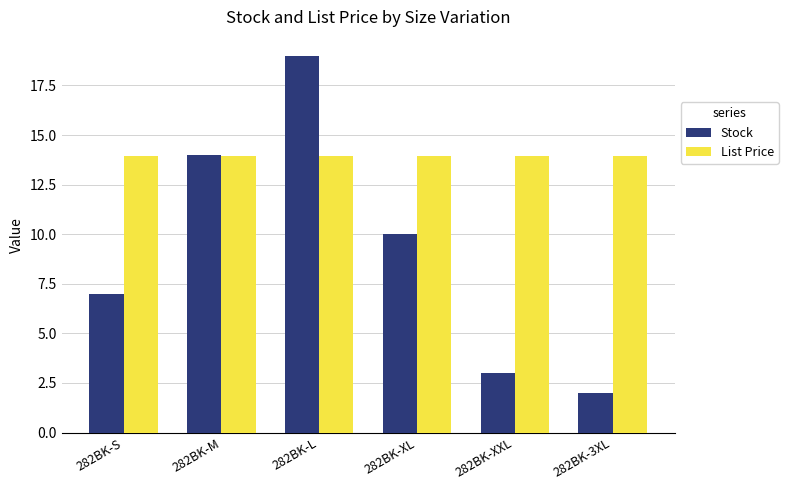

How many groups of bars are there?

6